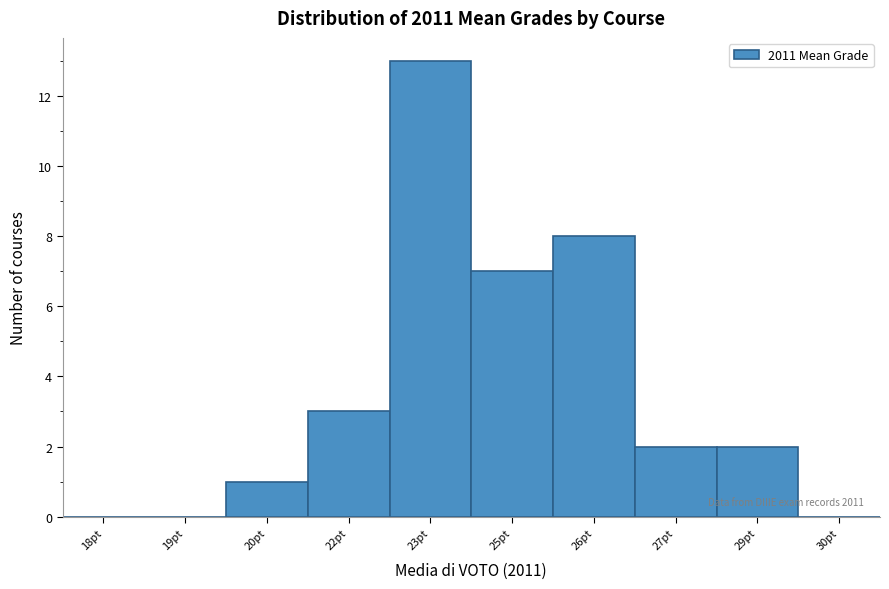

The chart shows a value of 0 at 19pt. True or false?

True